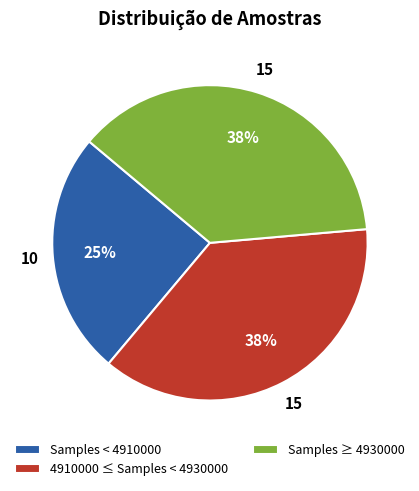

What is the ratio of the value at Samples ≥ 4930000 to the value at Samples < 4910000?

1.5